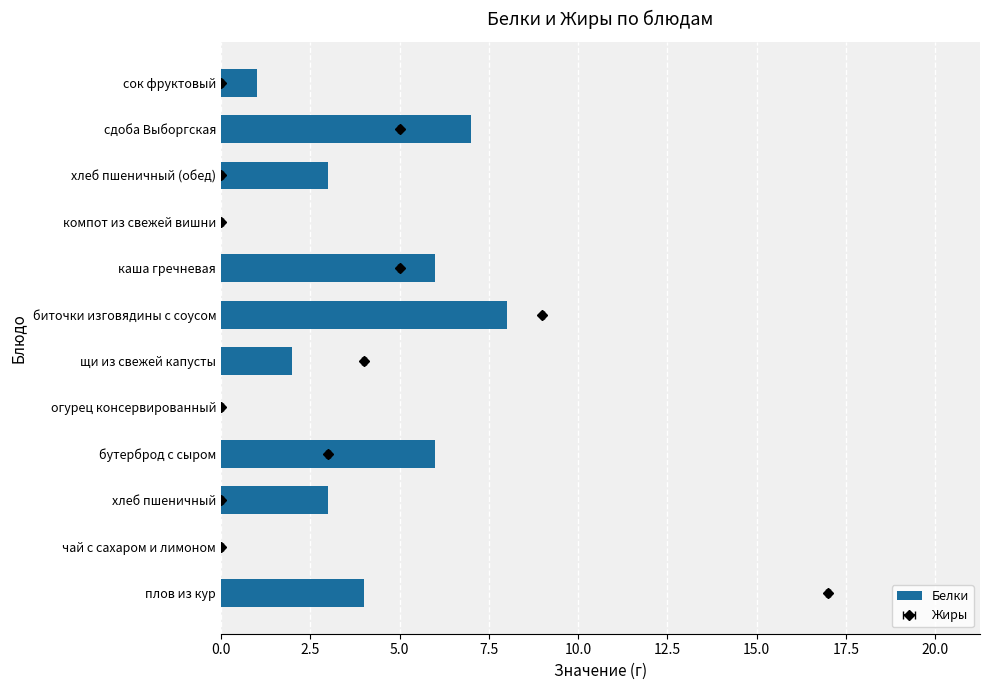

How many positive values are there?

9